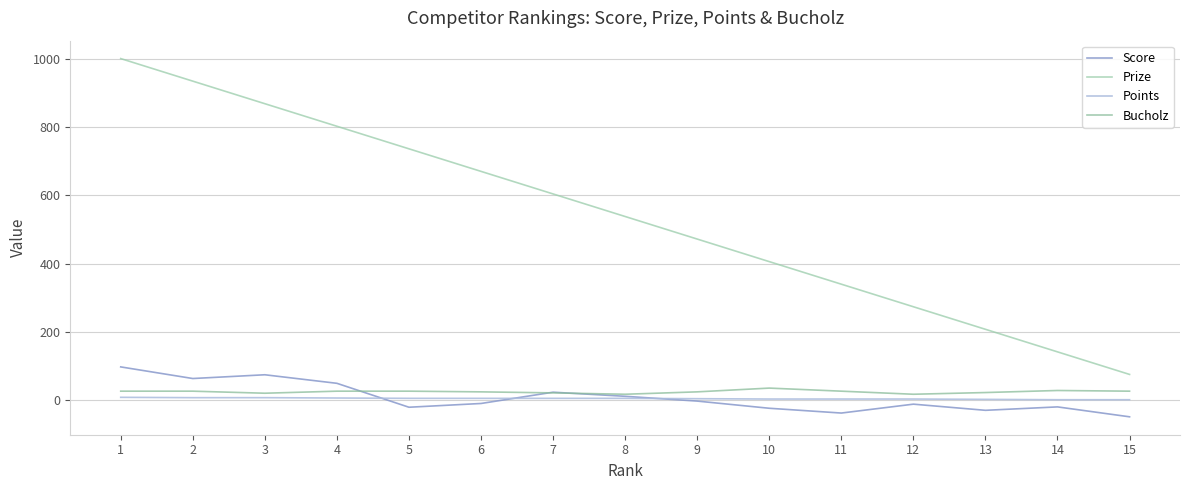

Count the number of data series in this chart.

4